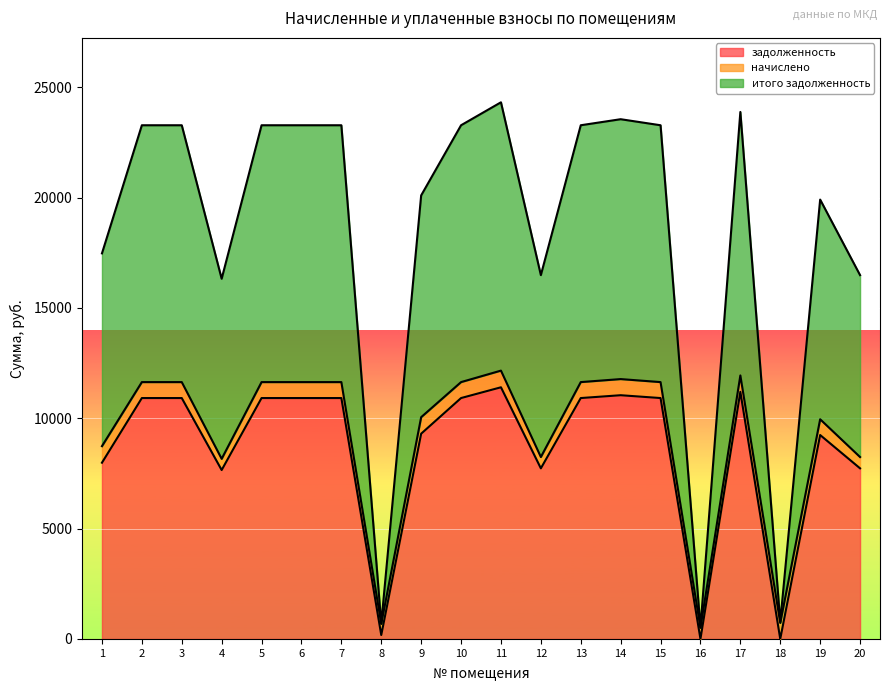

How many interior local valleys does the итого задолженность series have?

5